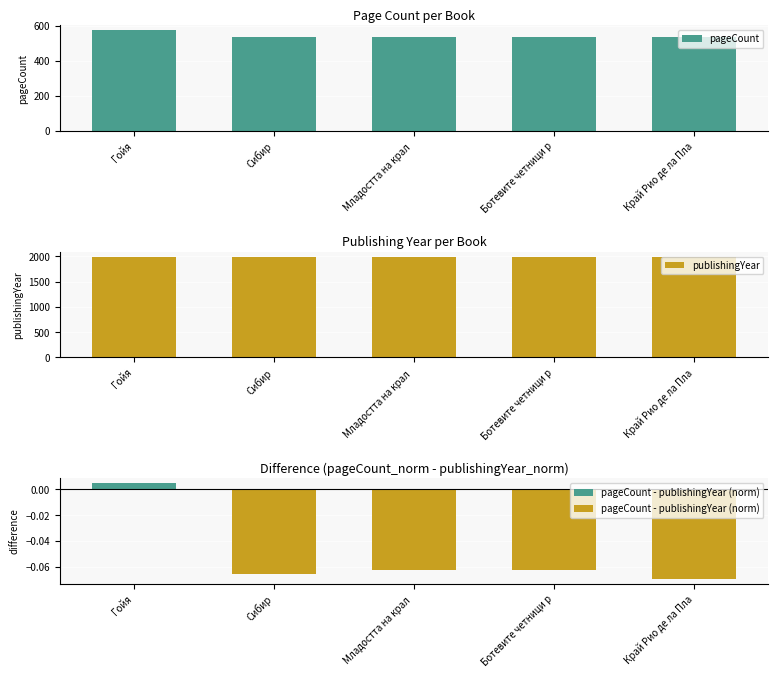

How many series are shown in this chart?

2